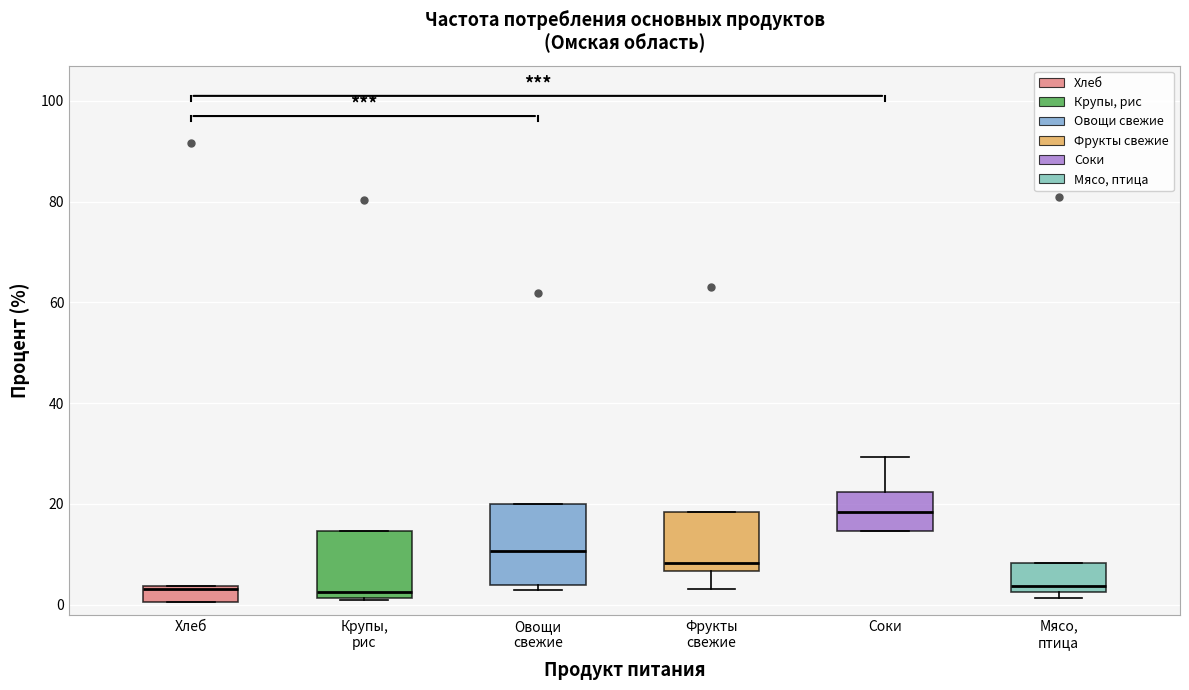

Reading left to right, read every box against the y-axis: the position of its median line, the range the box covers, and the ends of its whiskers. The values are not printed on the chart, so give them approximately, as read against the axis.

Хлеб: median 4 (just below the box's upper edge), box 0 to 4, whiskers 0 to 4
Крупы, рис: median 2 (just above the box's lower edge), box 2 to 14, whiskers 0 to 14
Овощи свежие: median 10, box 4 to 20, whiskers 4 (just below the box's lower edge) to 20
Фрукты свежие: median 8, box 6 to 18, whiskers 4 to 18
Соки: median 18, box 14 to 22, whiskers 14 to 30
Мясо, птица: median 4, box 2 to 8, whiskers 2 (just below the box's lower edge) to 8